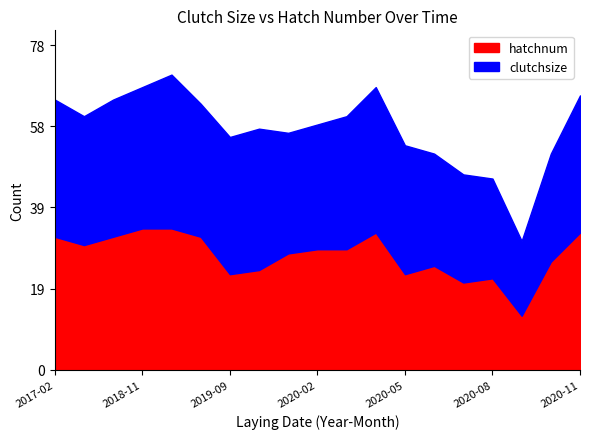

How many lines are shown in the chart?

2